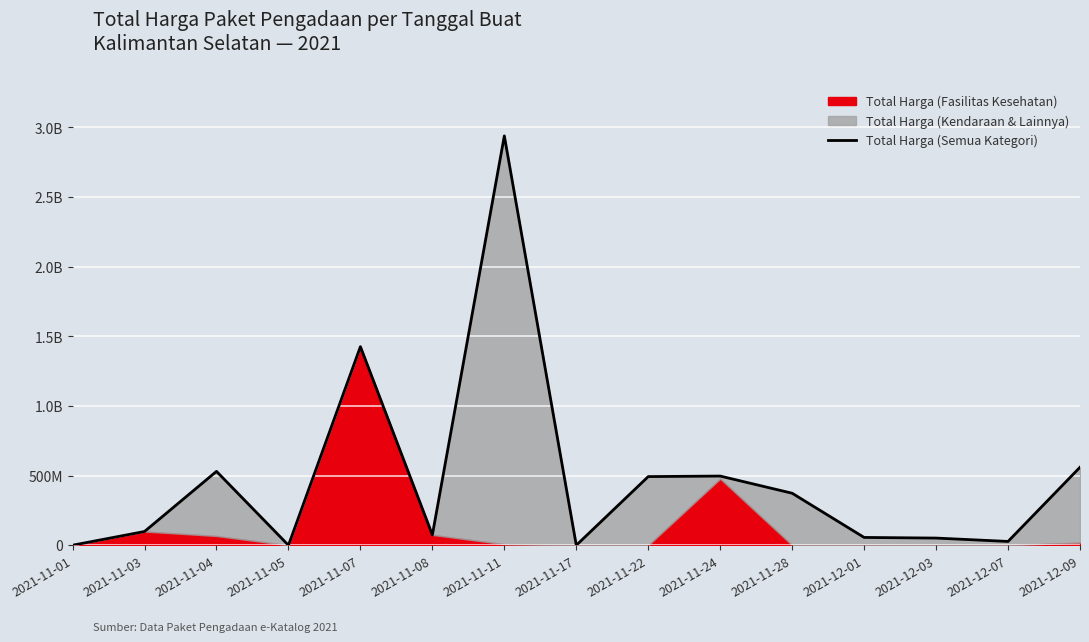

What is the average value?

475141358